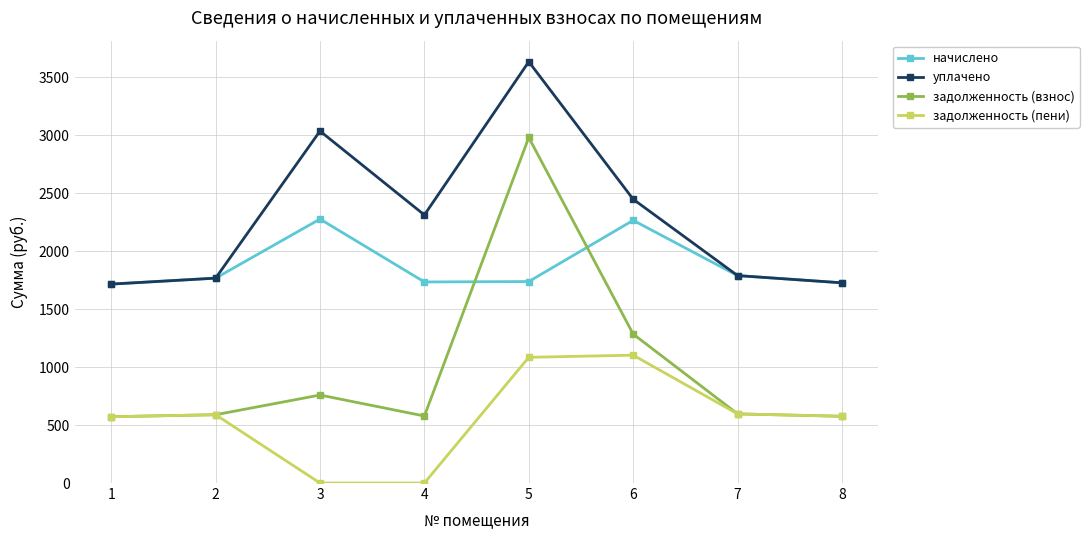

How many values in the уплачено series are below 2312?

4